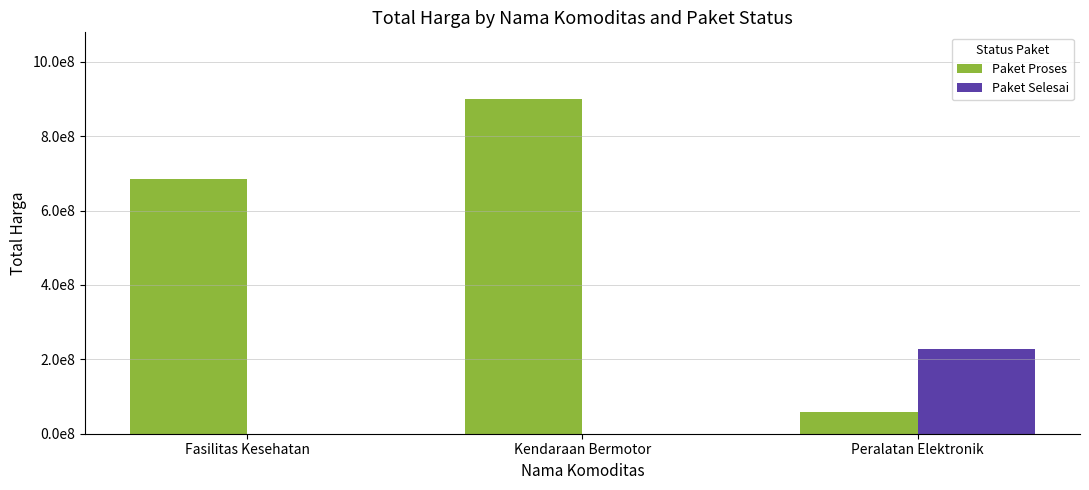

Are the bars grouped side by side (vs. stacked)?

Yes